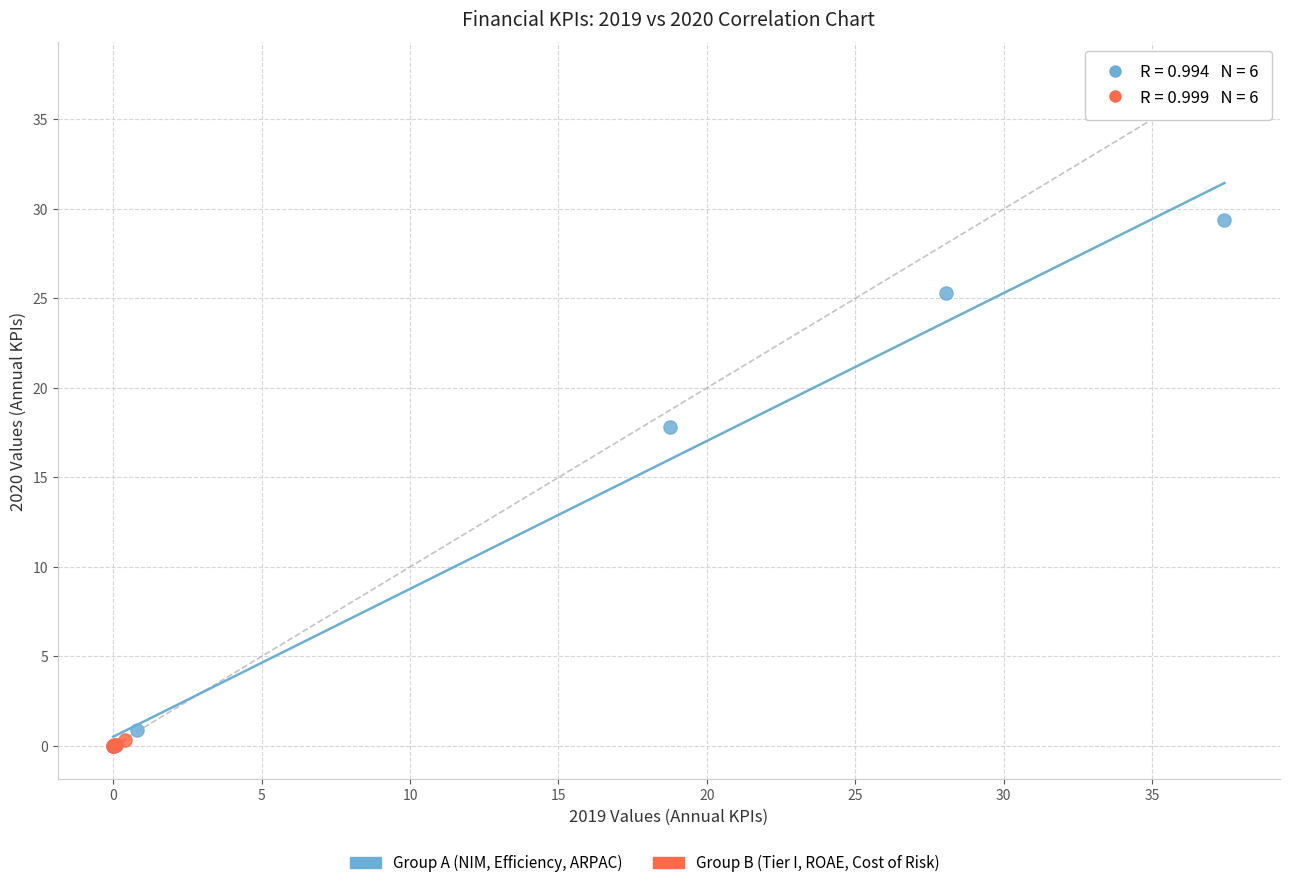

Which series reaches the maximum Y coordinate?

Group A (NIM, Efficiency, ARPAC)